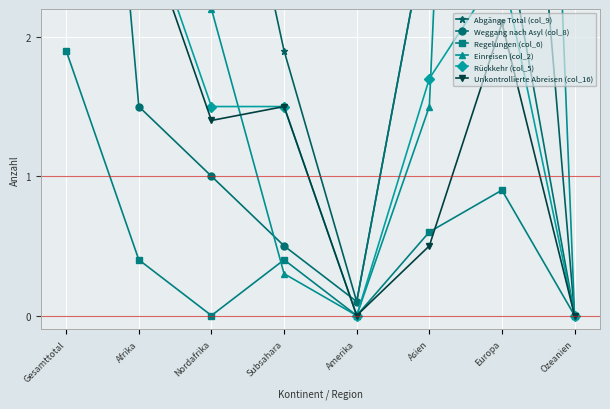

Where does the Weggang nach Asyl (col_8) series first go above 1?

Gesamttotal